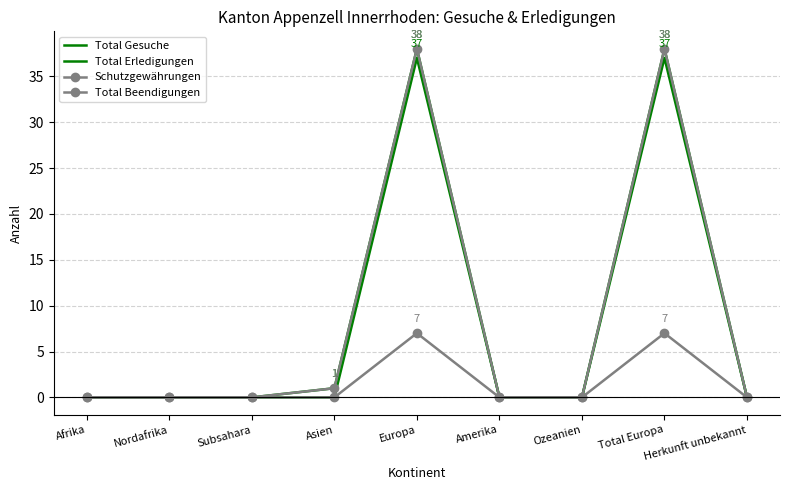

Reading left to right, transcribe all the data shown in this chart.

Total Gesuche: Afrika=0	Nordafrika=0	Subsahara=0	Asien=0	Europa=37	Amerika=0	Ozeanien=0	Total Europa=37	Herkunft unbekannt=0
Total Erledigungen: Afrika=0	Nordafrika=0	Subsahara=0	Asien=1	Europa=38	Amerika=0	Ozeanien=0	Total Europa=38	Herkunft unbekannt=0
Schutzgewährungen: Afrika=0	Nordafrika=0	Subsahara=0	Asien=1	Europa=38	Amerika=0	Ozeanien=0	Total Europa=38	Herkunft unbekannt=0
Total Beendigungen: Afrika=0	Nordafrika=0	Subsahara=0	Asien=0	Europa=7	Amerika=0	Ozeanien=0	Total Europa=7	Herkunft unbekannt=0